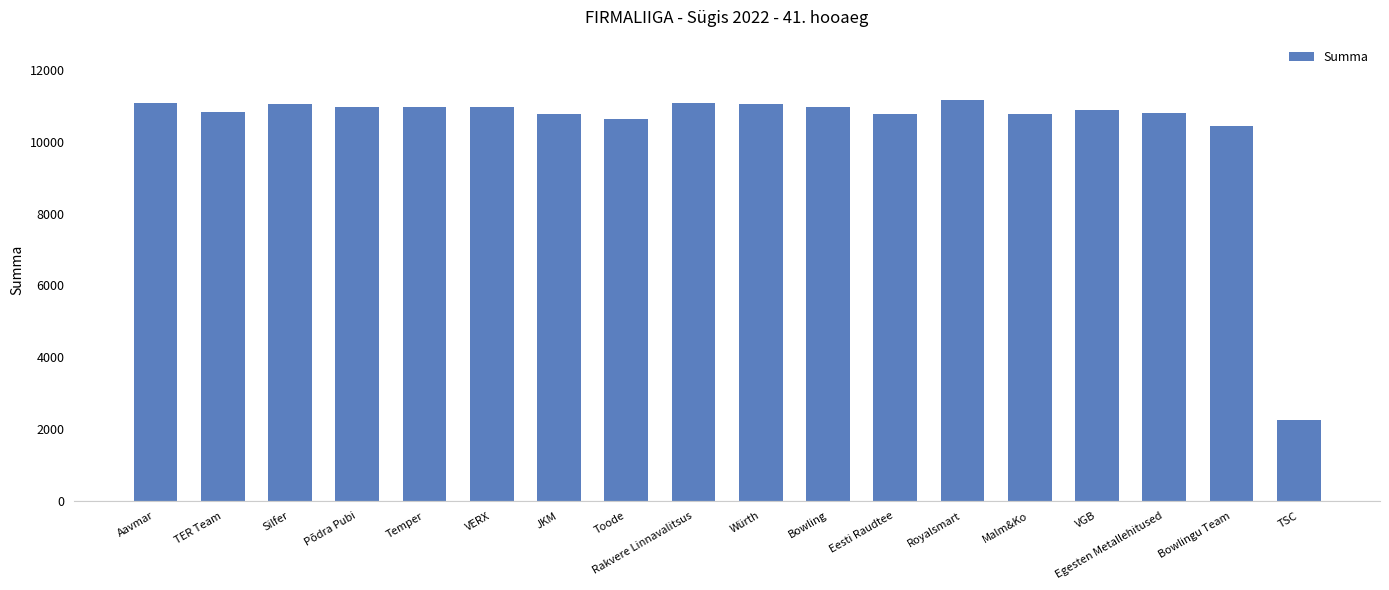

True or false: the data shows 7277 at TER Team.

False